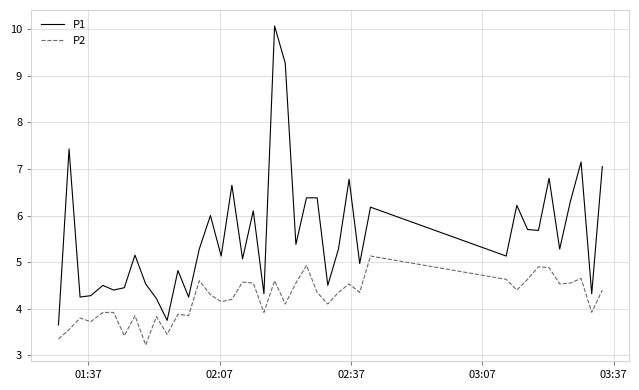

List the series in order of their peak value, highest first.

P1, P2